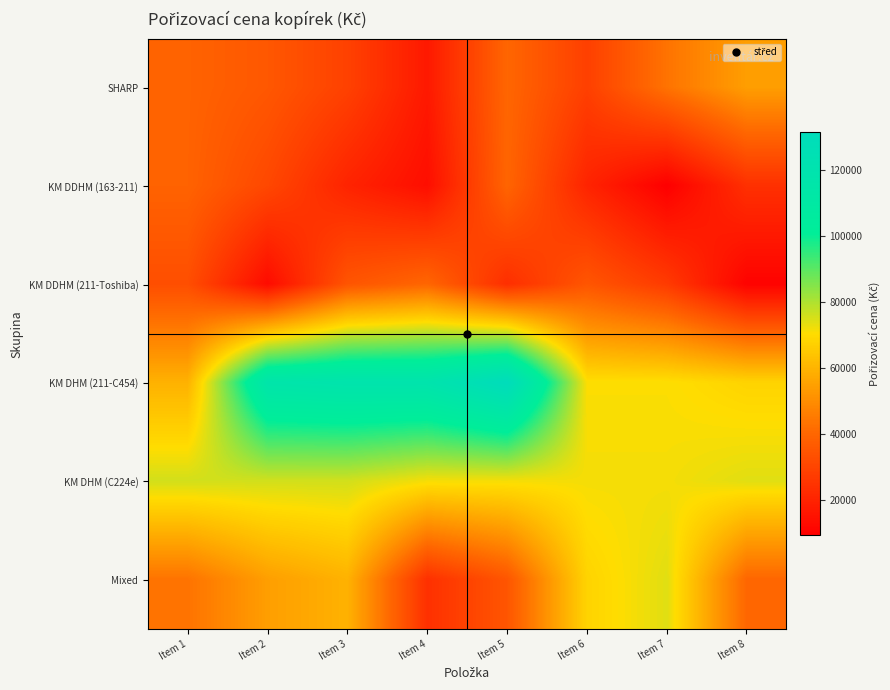

Reading left to right, what are all the values shown in this chart?

SHARP: Item 1=39037.6	Item 2=35600.0	Item 3=29000.0	Item 4=16990.0	Item 5=39999.0	Item 6=28560.0	Item 7=43329.0	Item 8=54400.0
KM DDHM (163-211): Item 1=38913.0	Item 2=30892.0	Item 3=20171.0	Item 4=13780.0	Item 5=39600.0	Item 6=20300.0	Item 7=9344.0	Item 8=23904.0
KM DDHM (211-Toshiba): Item 1=32912.0	Item 2=12887.0	Item 3=34848.0	Item 4=39930.0	Item 5=23414.0	Item 6=35090.0	Item 7=27104.0	Item 8=10285.0
KM DHM (211-C454): Item 1=59369.0	Item 2=116382.0	Item 3=118440.0	Item 4=118440.0	Item 5=131280.0	Item 6=70680.0	Item 7=70680.0	Item 8=68002.0
KM DHM (C224e): Item 1=75746.0	Item 2=75746.0	Item 3=75746.0	Item 4=71511.0	Item 5=71511.0	Item 6=71511.0	Item 7=71511.0	Item 8=73931.0
Mixed: Item 1=43329.0	Item 2=54400.0	Item 3=59369.0	Item 4=23904.0	Item 5=35090.0	Item 6=68002.0	Item 7=73931.0	Item 8=39930.0